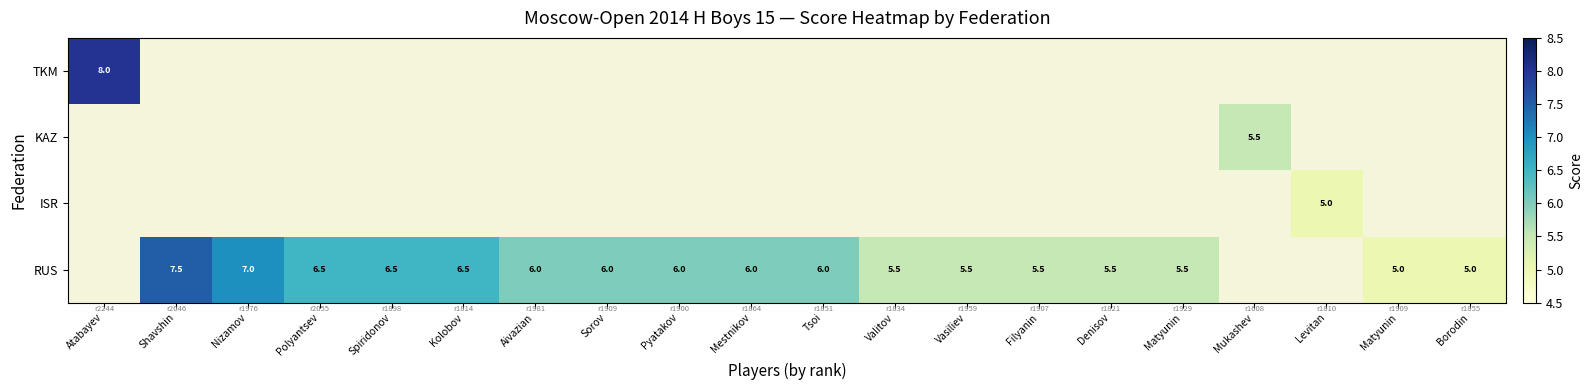

What is the minimum value shown in the chart?

5.0